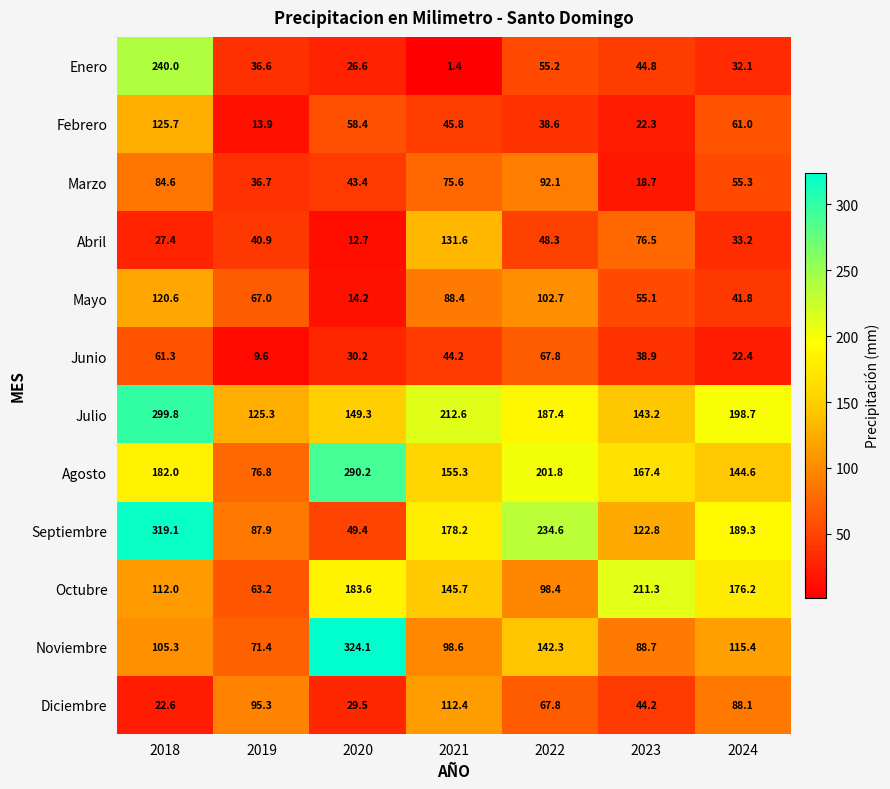

What is the total value across all series at 2019?

724.6